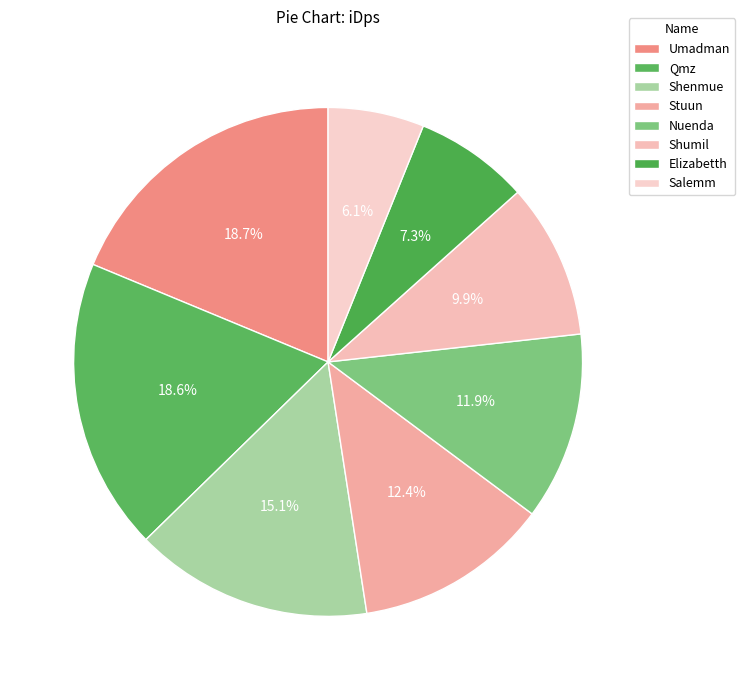

How many slices are in this pie chart?

8